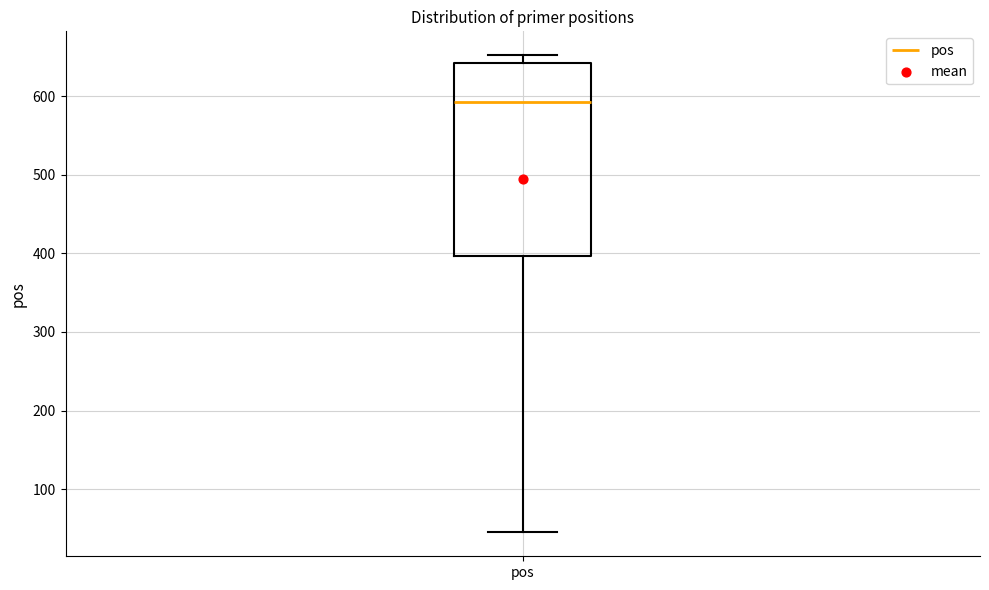

Where does the lower whisker of the box for pos end on the y-axis? The values are not printed on the chart, so give them approximately, as read against the axis.

50